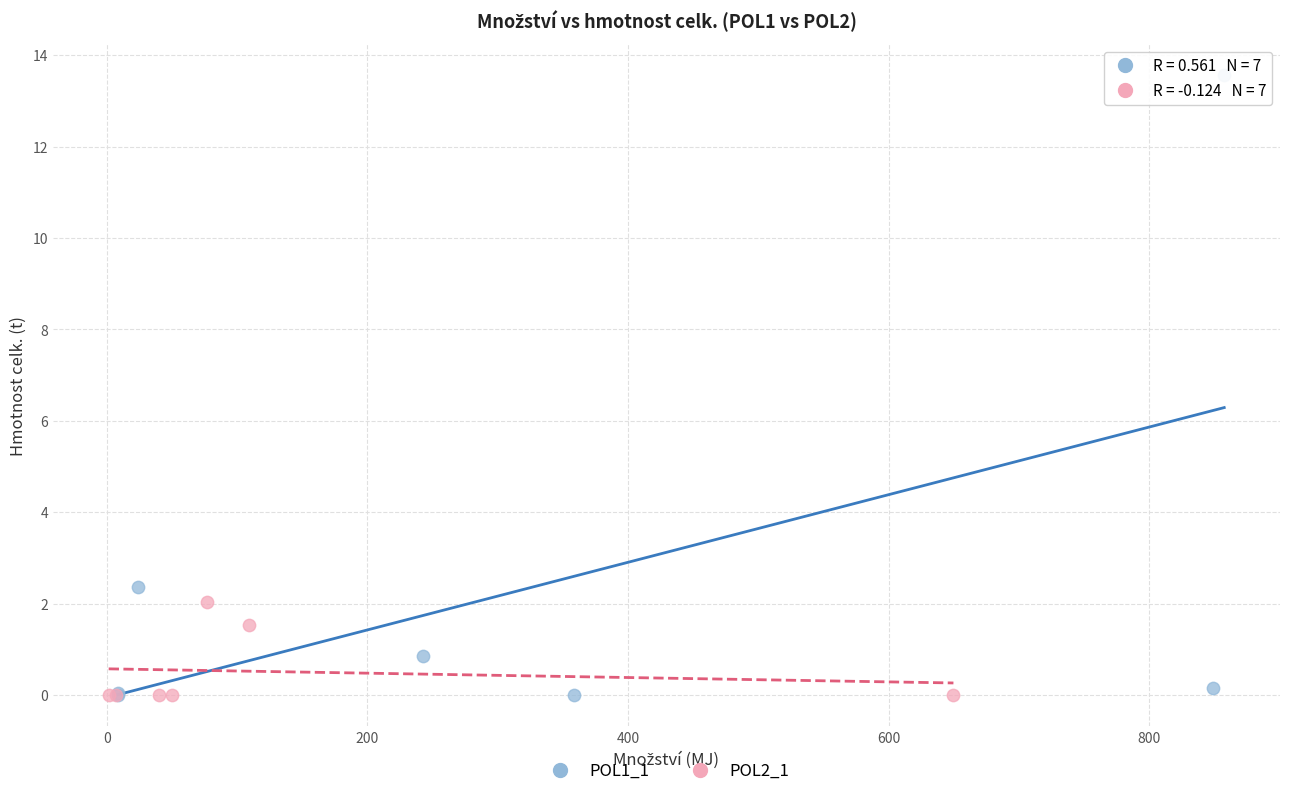

What are all the series names shown in the legend?

POL1_1, POL2_1